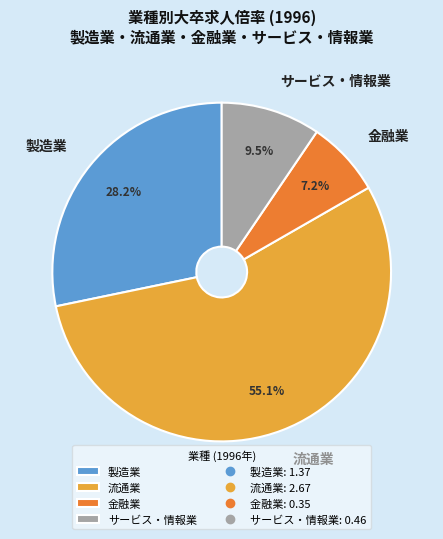

To the nearest percent, what portion does 金融業 represent?

7%